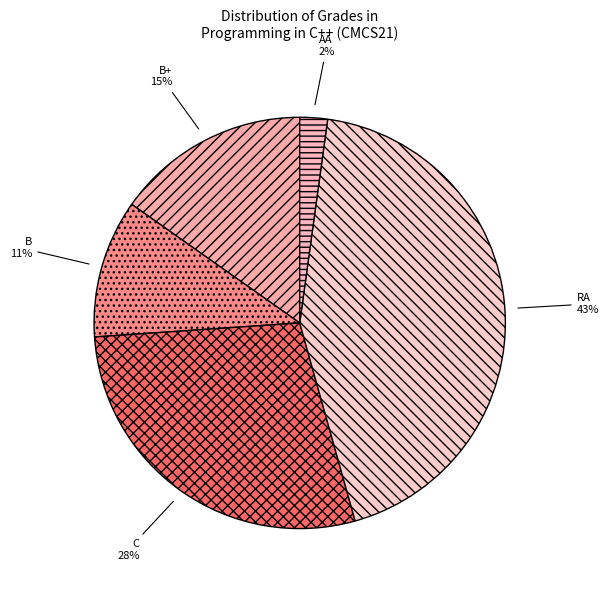

What percentage is the C slice, to the nearest percent?

28%